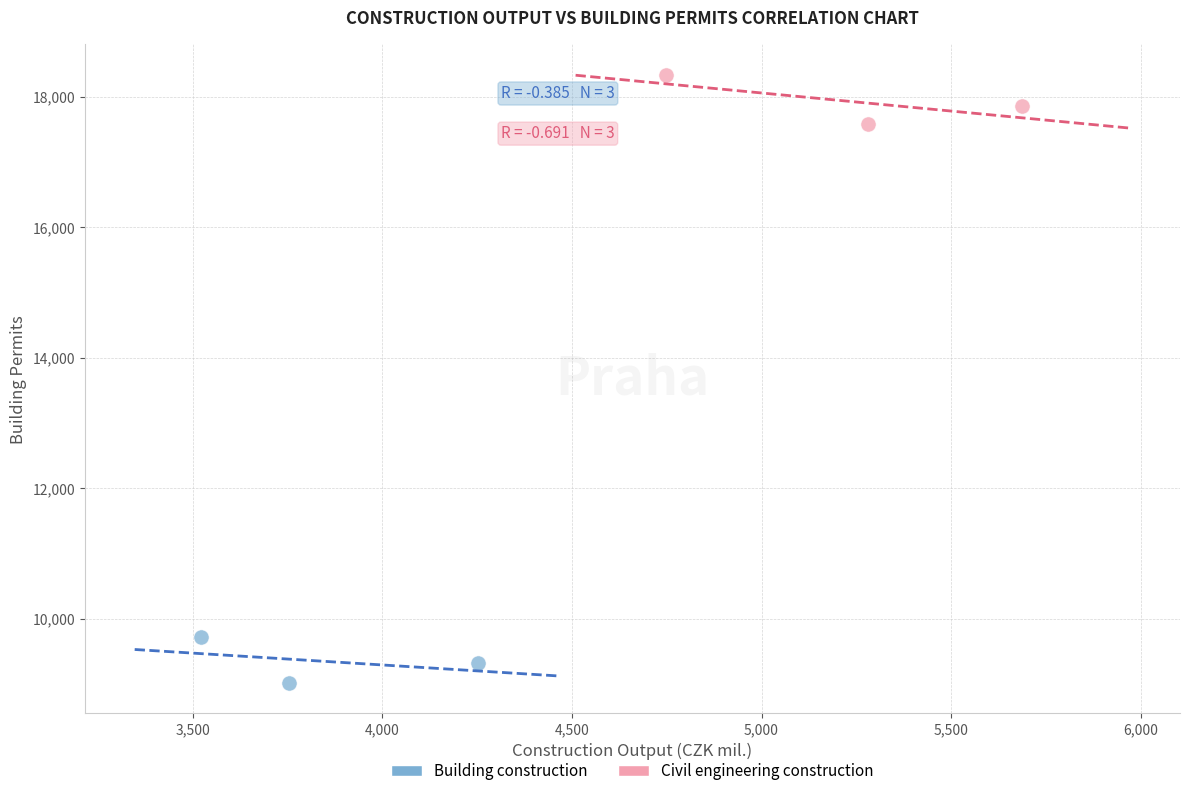

Which series contains the highest Y value?

Civil engineering construction